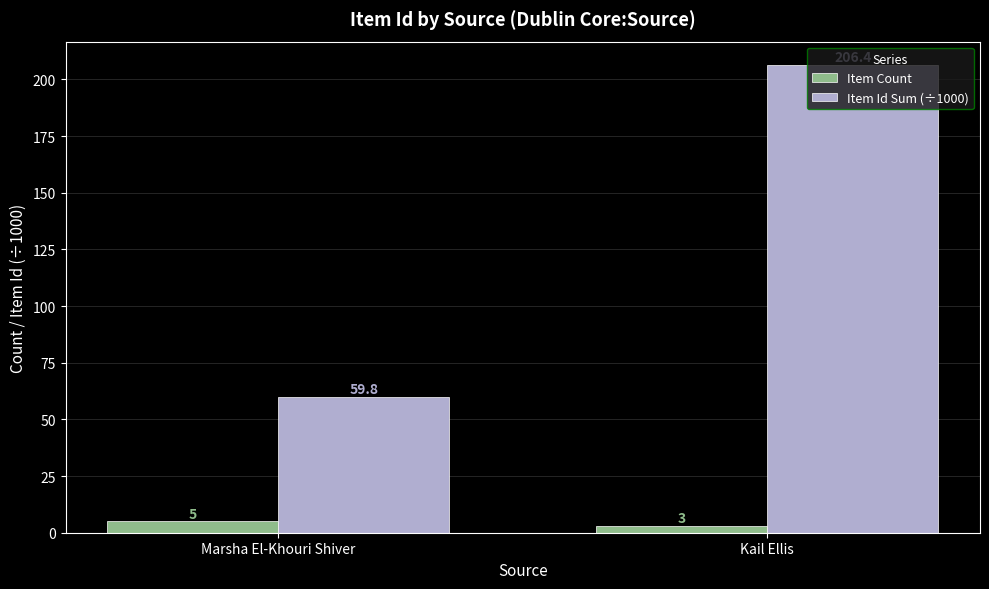

List the series in order of their overall mean, highest first.

Item Id Sum (÷1000), Item Count